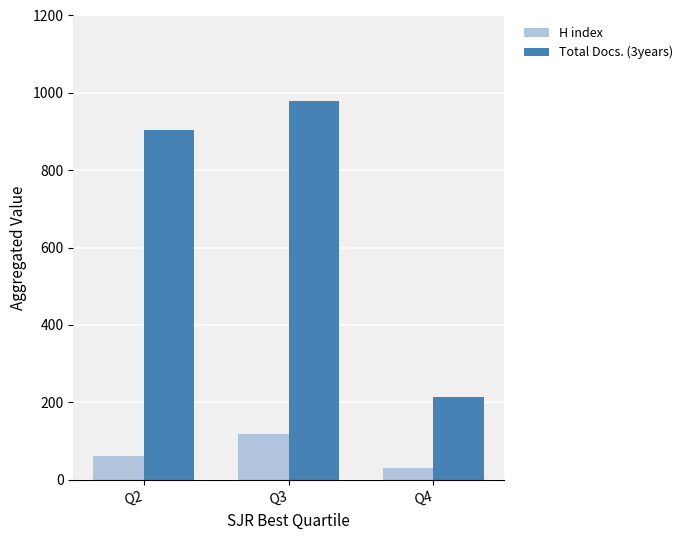

What value does the H index series have at Q3, to the nearest 5?

115